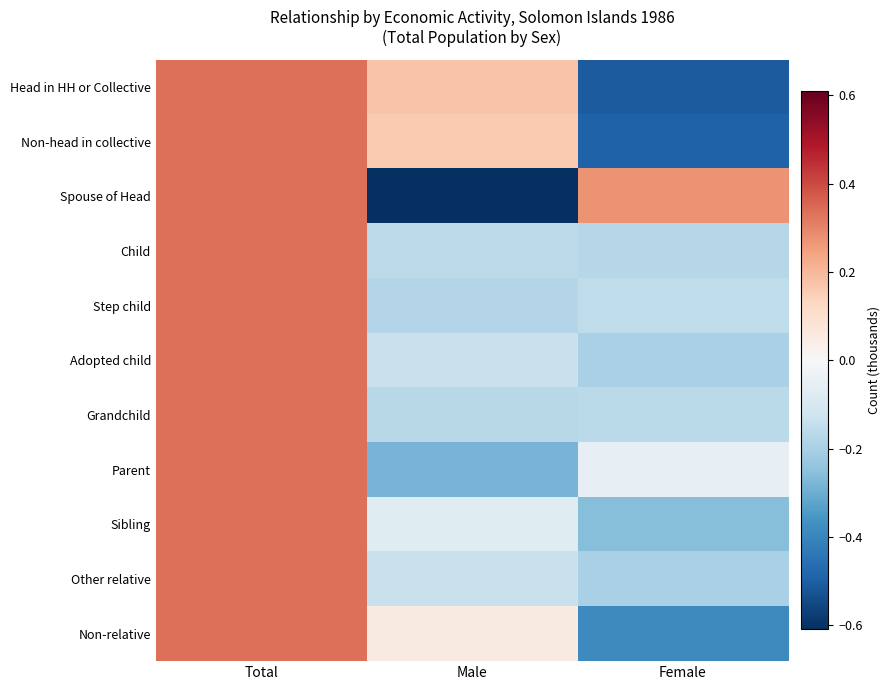

Reading left to right, extract all data points from this chart.

Head in HH or Collective: Total=0.3	Male=0.2	Female=-0.5
Non-head in collective: Total=0.3	Male=0.2	Female=-0.5
Spouse of Head: Total=0.3	Male=-0.6	Female=0.3
Child: Total=0.3	Male=-0.2	Female=-0.2
Step child: Total=0.3	Male=-0.2	Female=-0.2
Adopted child: Total=0.3	Male=-0.1	Female=-0.2
Grandchild: Total=0.3	Male=-0.2	Female=-0.2
Parent: Total=0.3	Male=-0.3	Female=-0.1
Sibling: Total=0.3	Male=-0.1	Female=-0.3
Other relative: Total=0.3	Male=-0.1	Female=-0.2
Non-relative: Total=0.3	Male=0.1	Female=-0.4